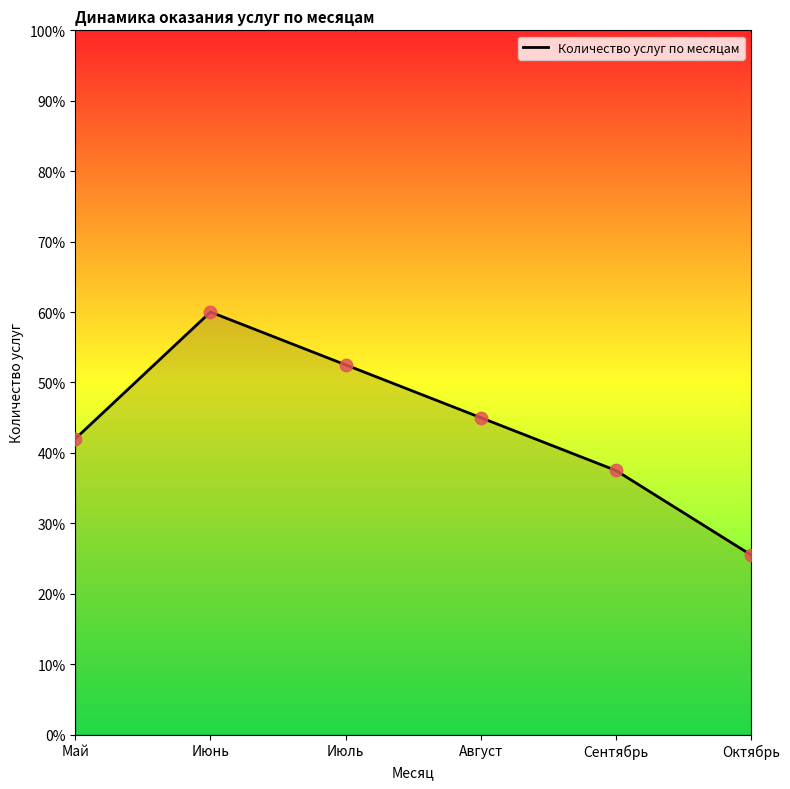

Which has a higher value, Июль or Май?

Июль